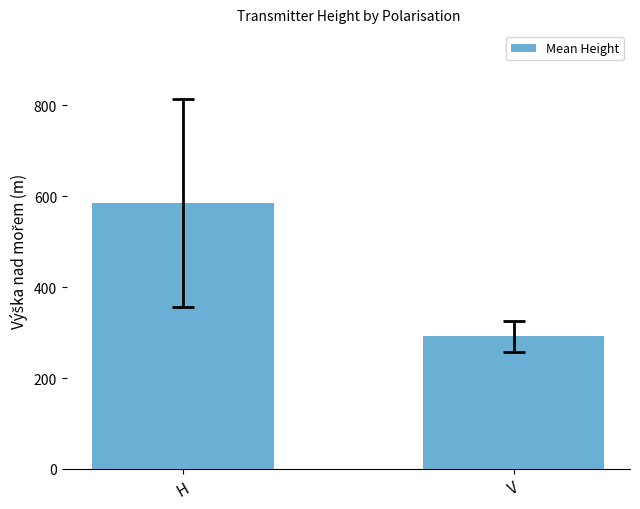

Reading left to right, extract all data points from this chart.

H=584.8	V=291.5